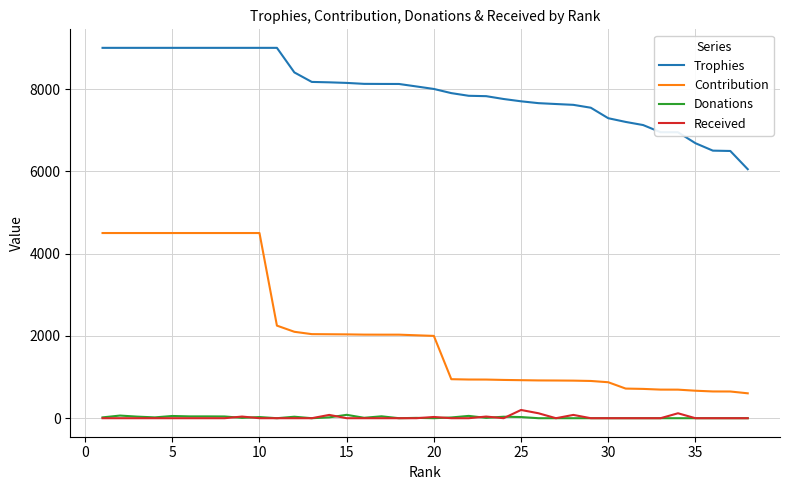

What is the maximum value for Trophies?

9000